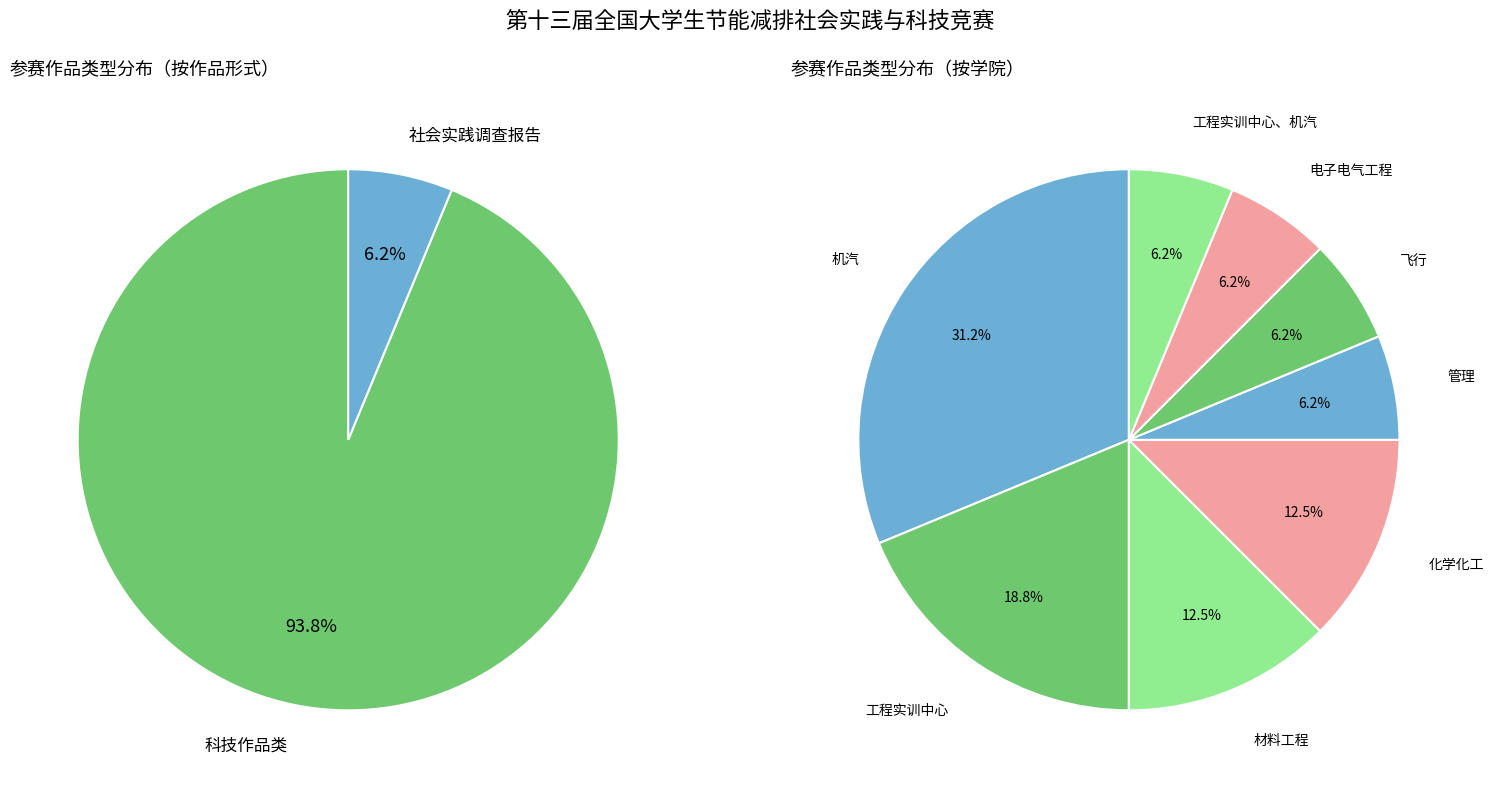

How many segments does this pie chart have?

2